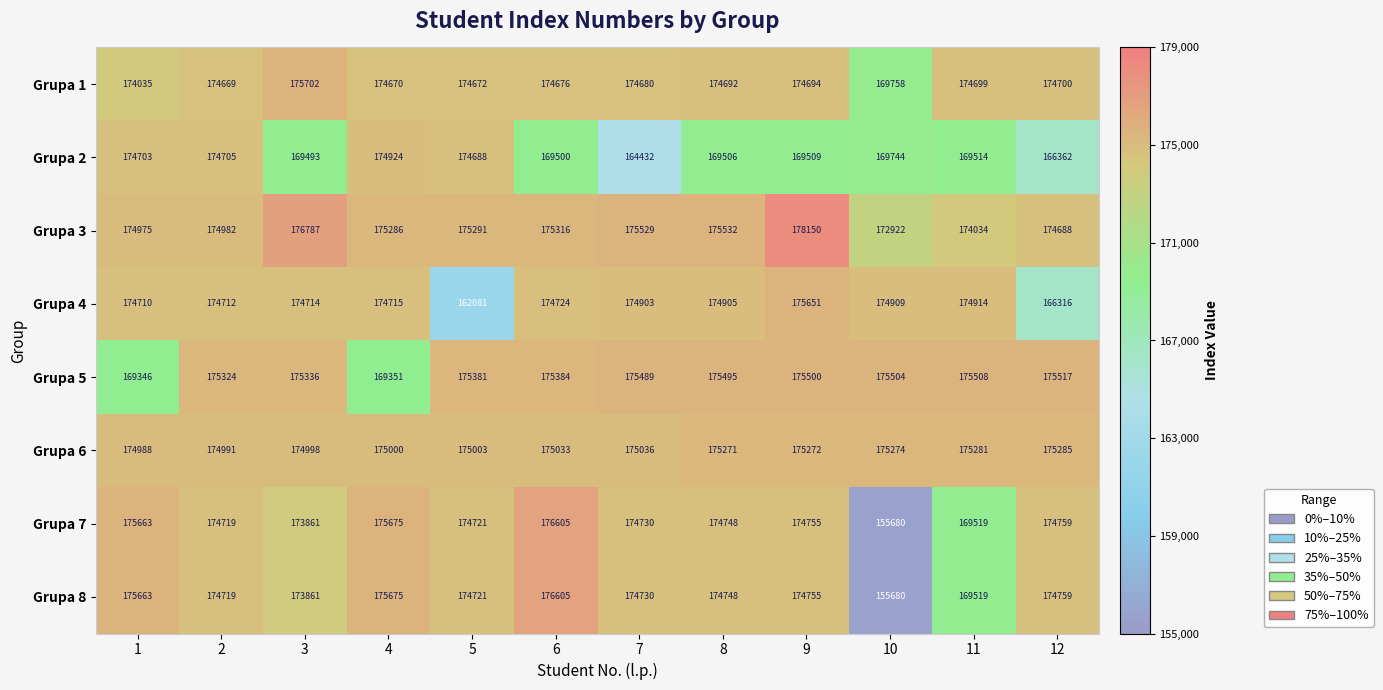

List the labels in order of Grupa 5 value, smallest first.

1, 4, 2, 3, 5, 6, 7, 8, 9, 10, 11, 12